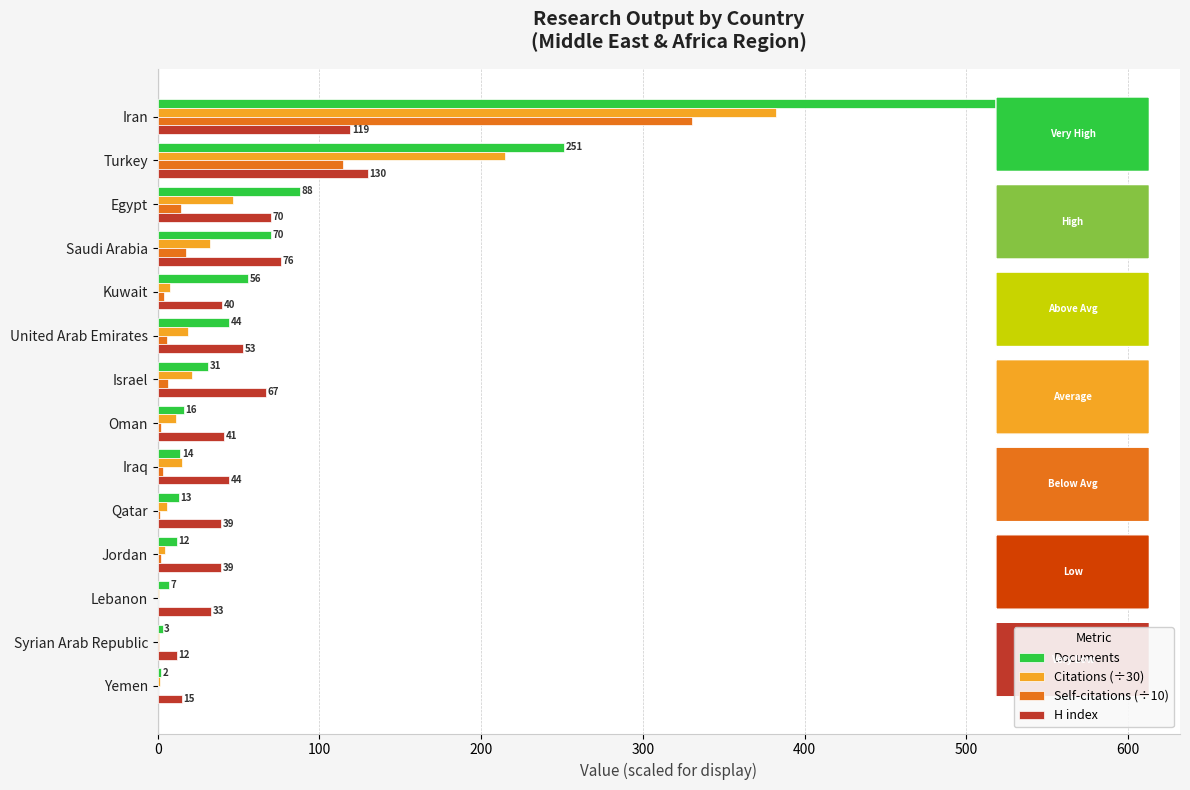

What value does the Self-citations (÷10) series have at Jordan?

2.0